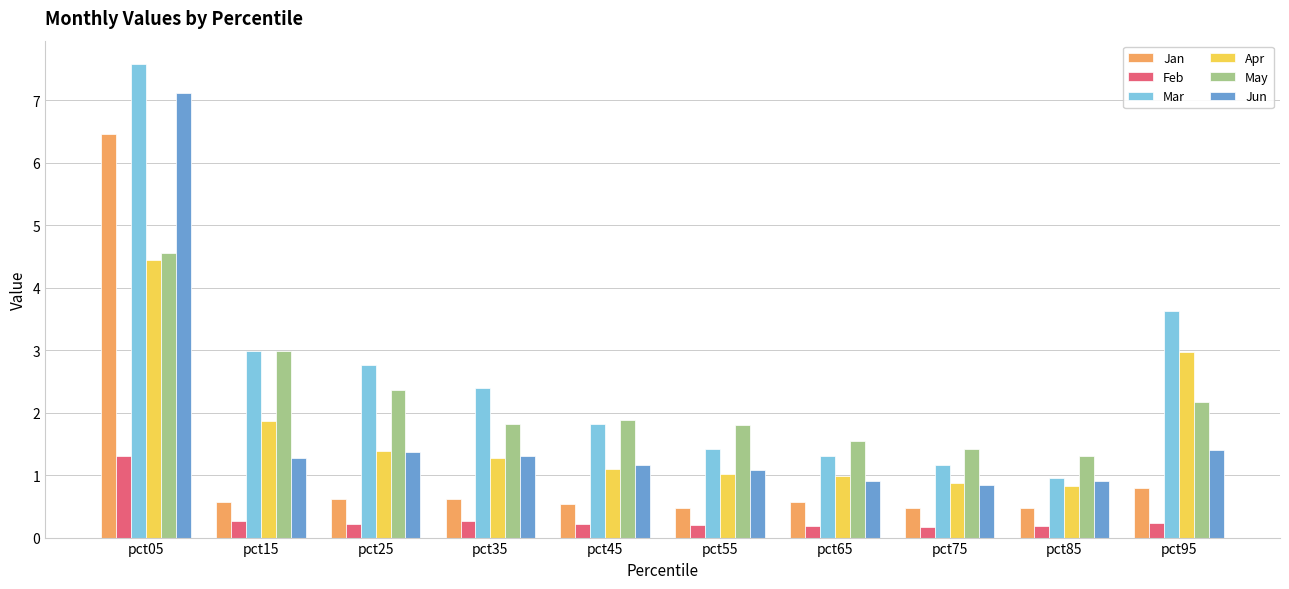

At which category is the sum across all series the highest?

pct05